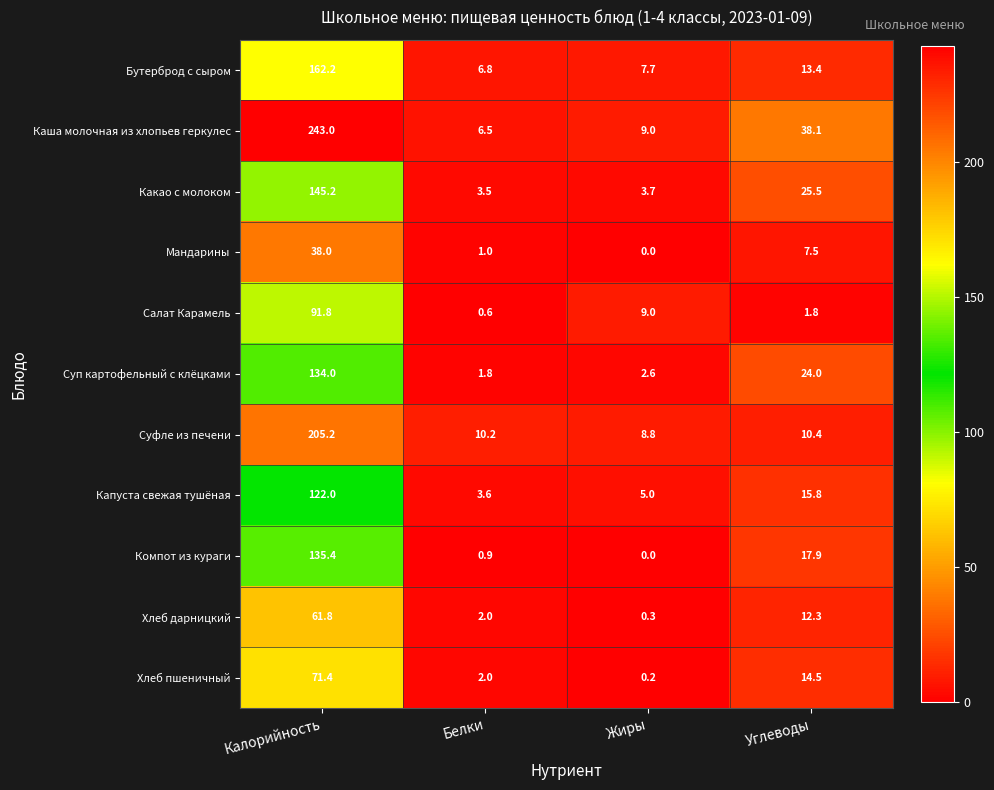

What is the spread (max minus min) of values at Жиры?

9.0